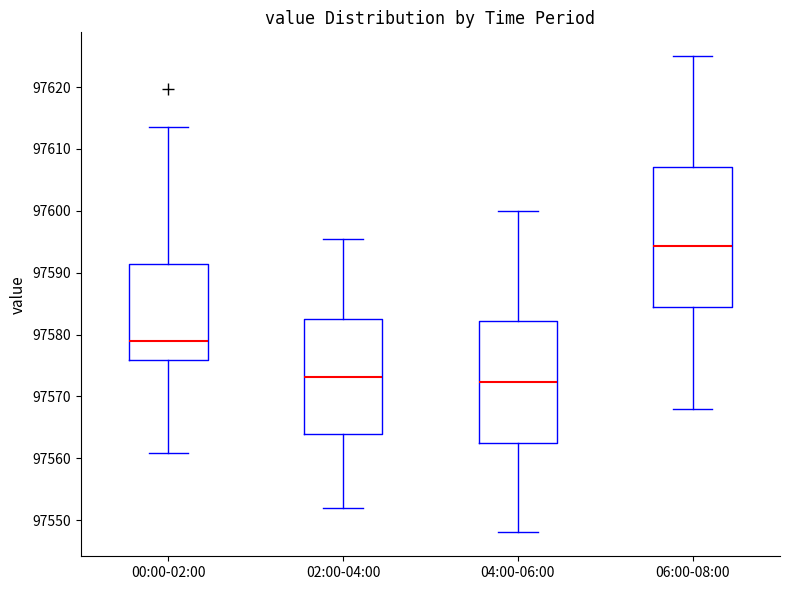

Where does the lower whisker of the box for 06:00-08:00 end on the y-axis? The values are not printed on the chart, so give them approximately, as read against the axis.

97568